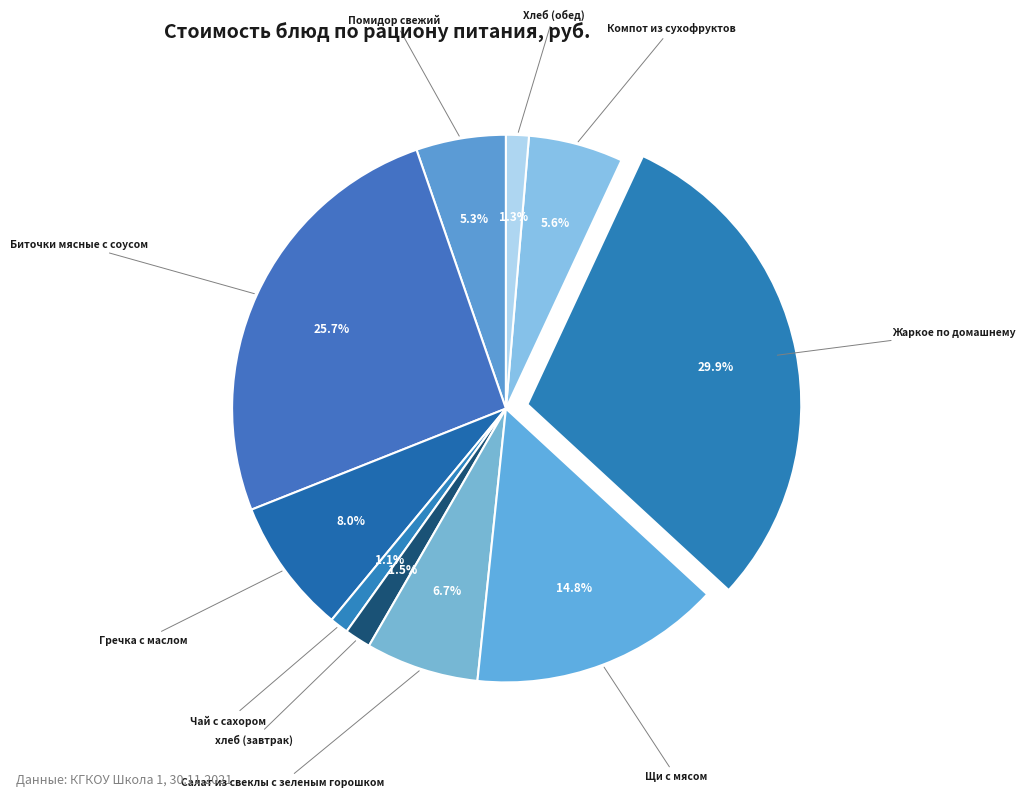

What is the largest slice in the pie chart?

Жаркое по домашнему